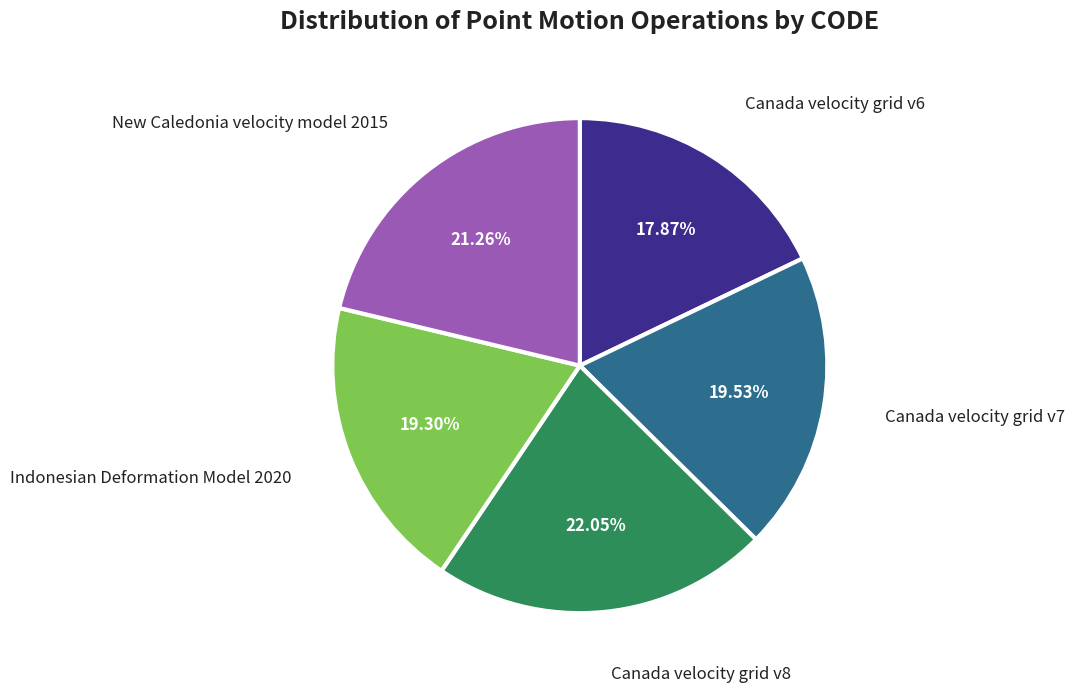

What is the total percentage of New Caledonia velocity model 2015 and Canada velocity grid v8?

43.3%